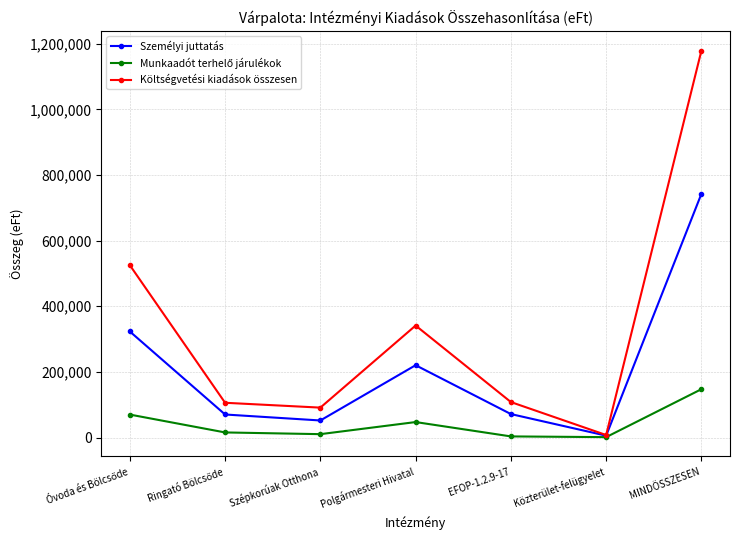

True or false: Személyi juttatás has more than 0 points higher than both neighbors.

True